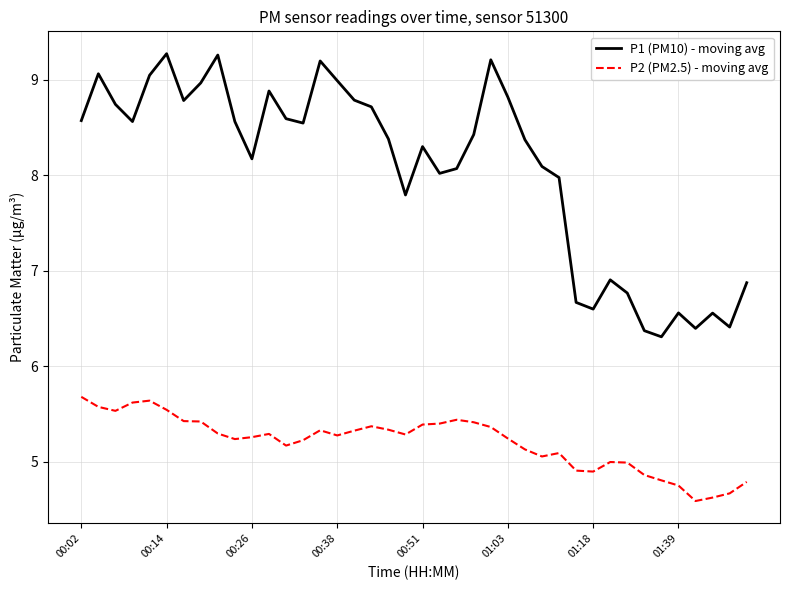

Rank the series by their average value, from lowest to highest.

P2 (PM2.5) - moving avg, P1 (PM10) - moving avg